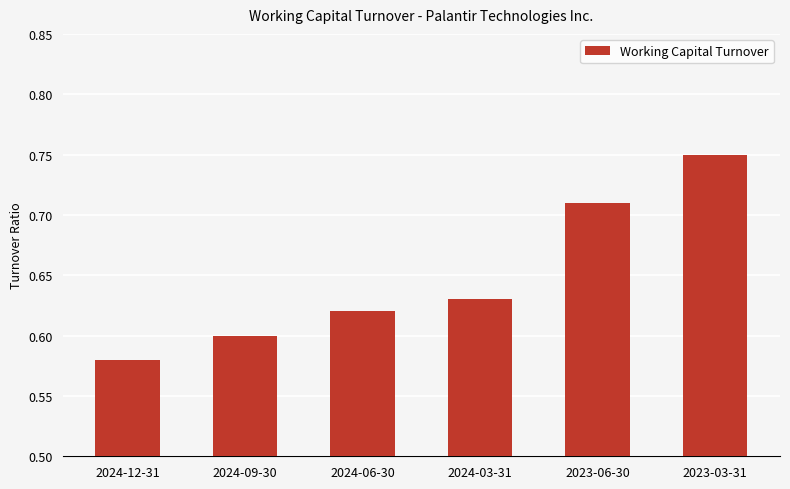

What is the label of the 3rd bar from the right?

2024-03-31